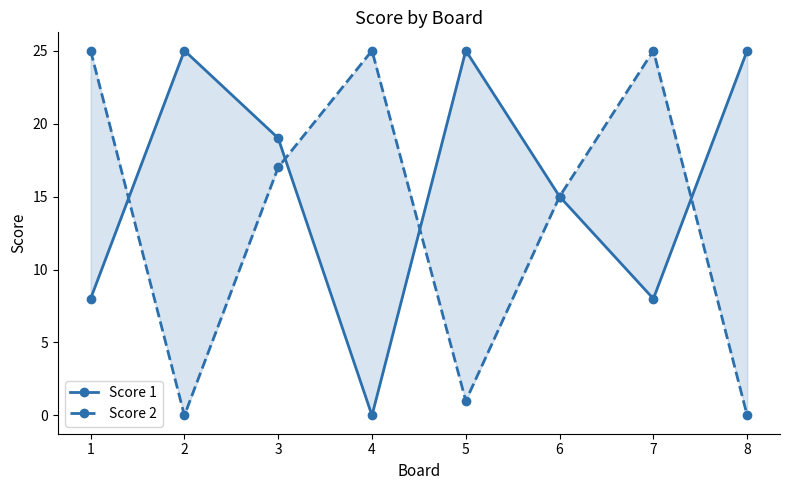

At which label does Score 1 first exceed 19?

2